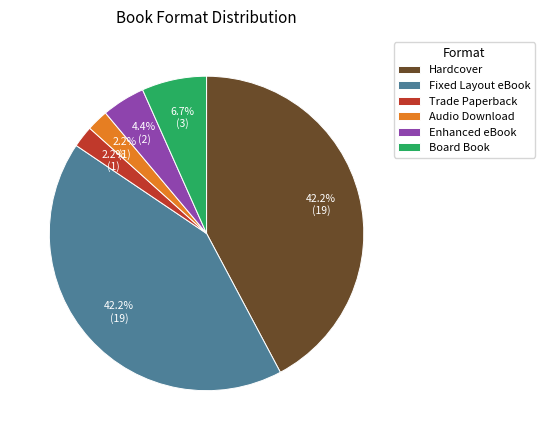

Between Hardcover and Enhanced eBook, which is larger?

Hardcover